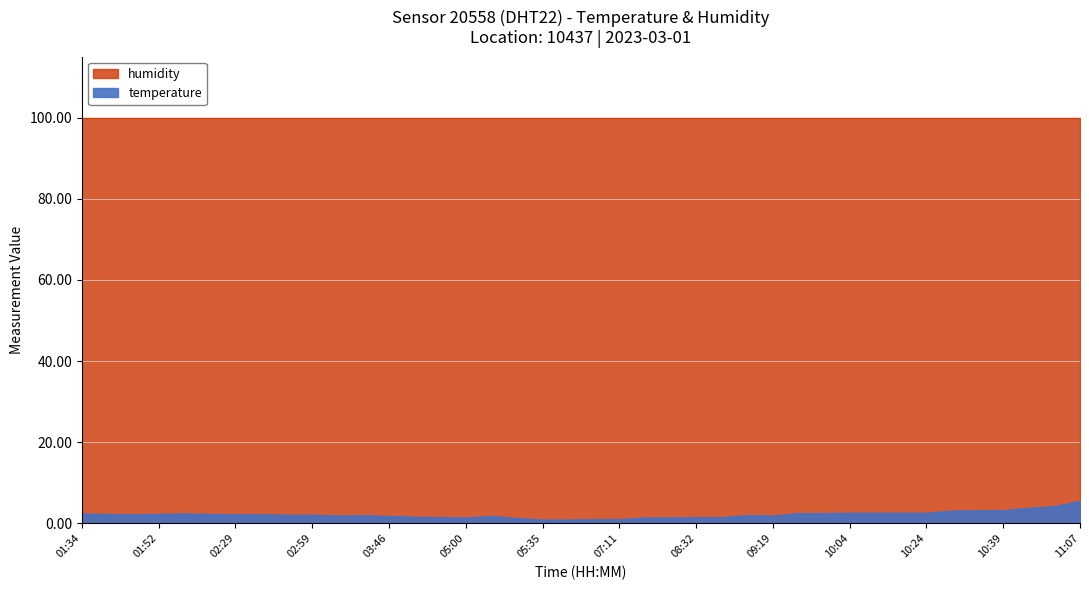

The chart shows a value of 2.3 at 04:05. True or false?

False